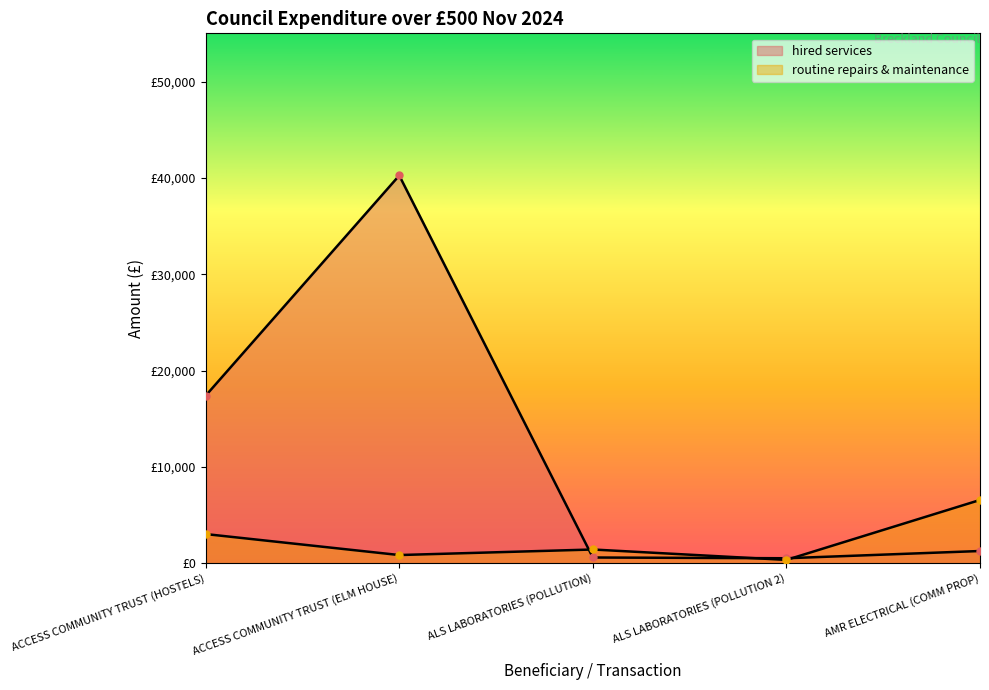

Which series has the largest total across all categories?

hired services